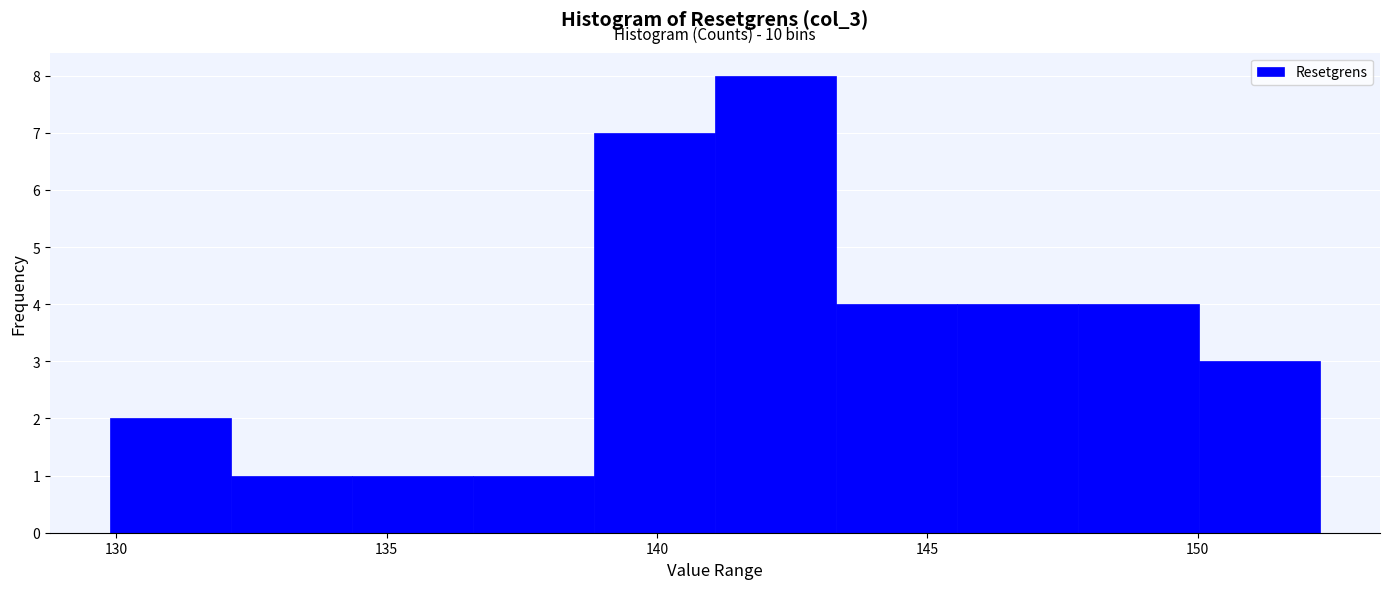

Over which range of the x-axis is the bar tallest?

141.0 to 143.5